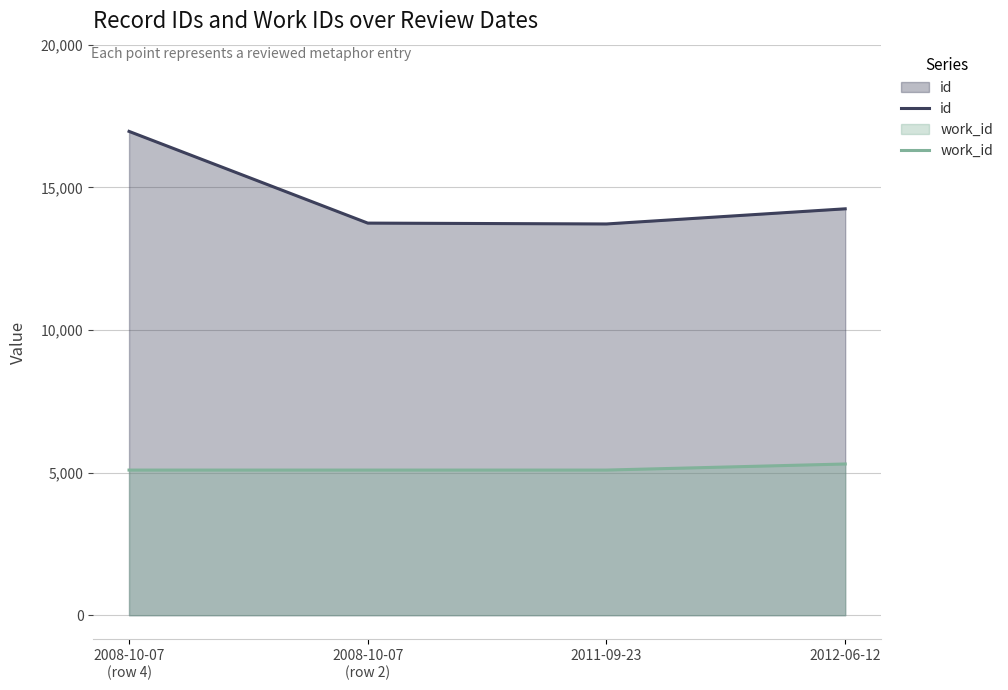

True or false: id has a value of 4663 at 2008-10-07
(row 4).

False